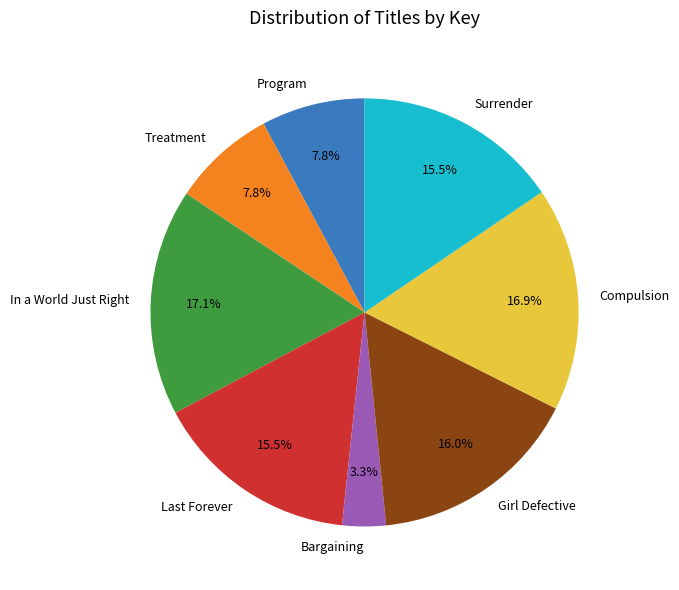

To the nearest percent, what percentage of the pie is Compulsion?

17%